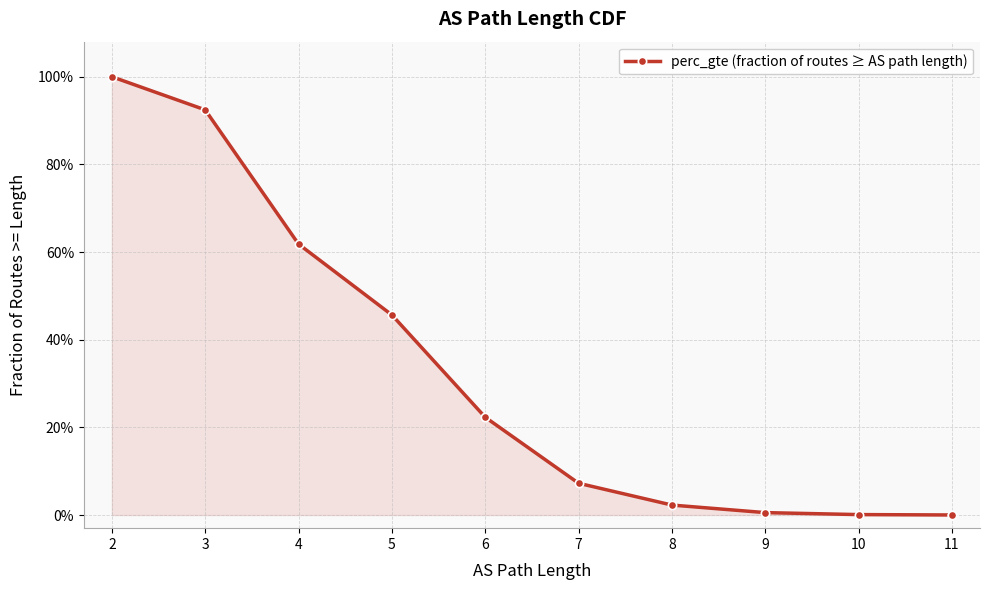

What is the sum of the values at 6 and 3?

1.1